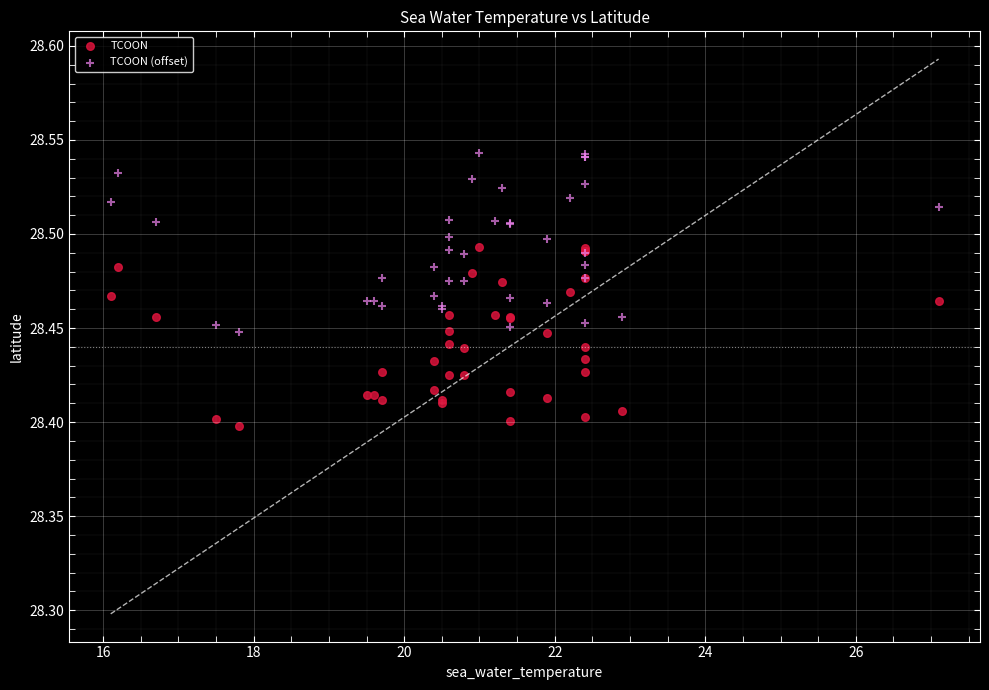

What is the X range (max minus min) for the scatter plot?

11.0